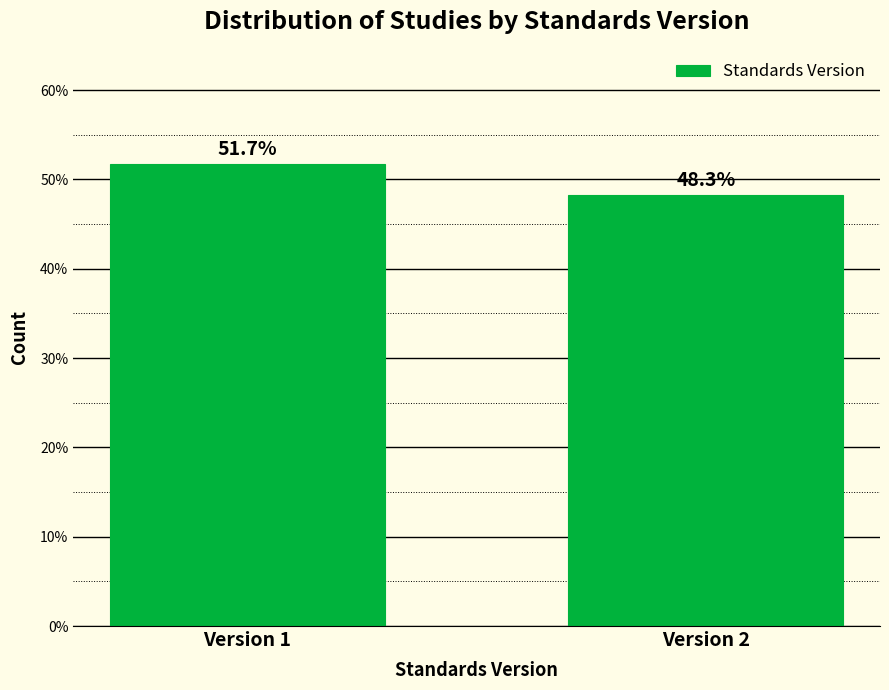

Reading right to left, transcribe all the data shown in this chart.

Version 2=48.3	Version 1=51.7